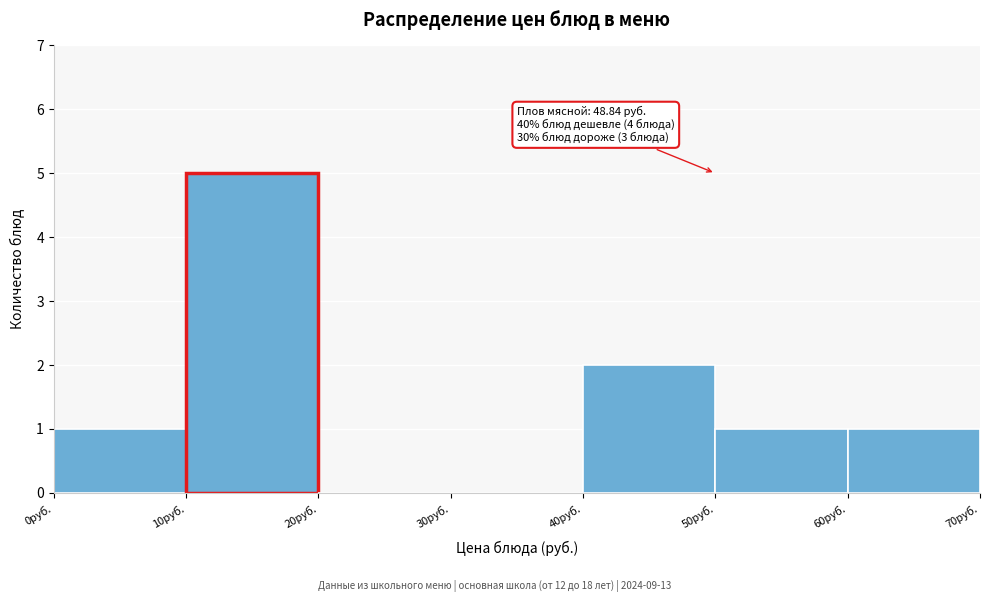

Over which range of the x-axis is the bar tallest?

10 to 20